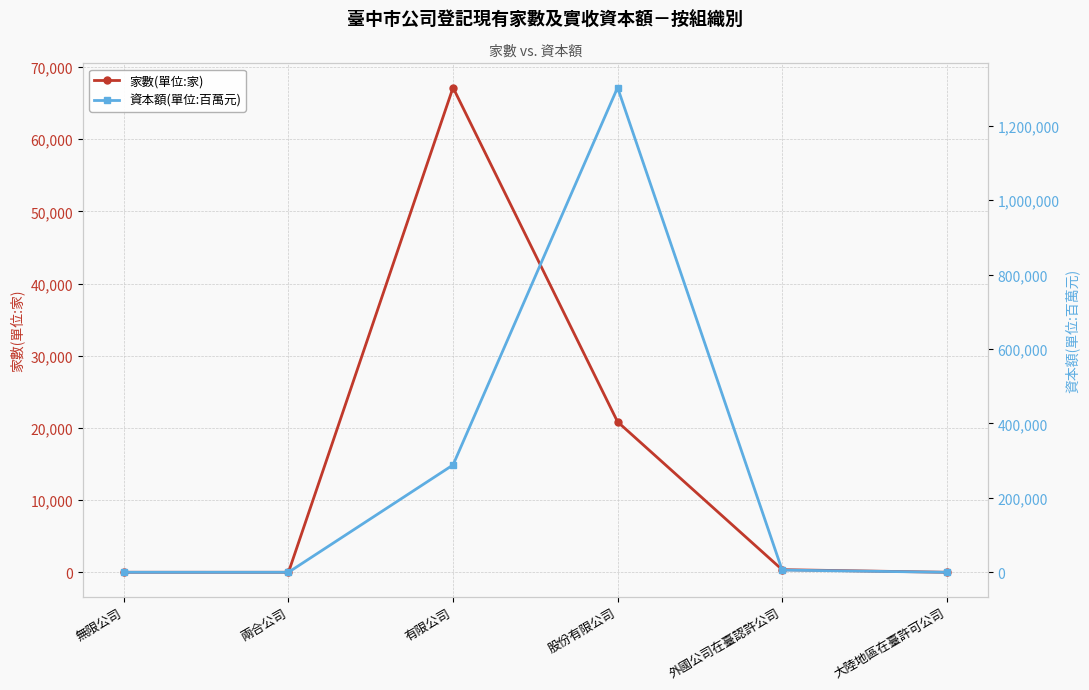

How many data points in 家數(單位:家) are less than 362?

3